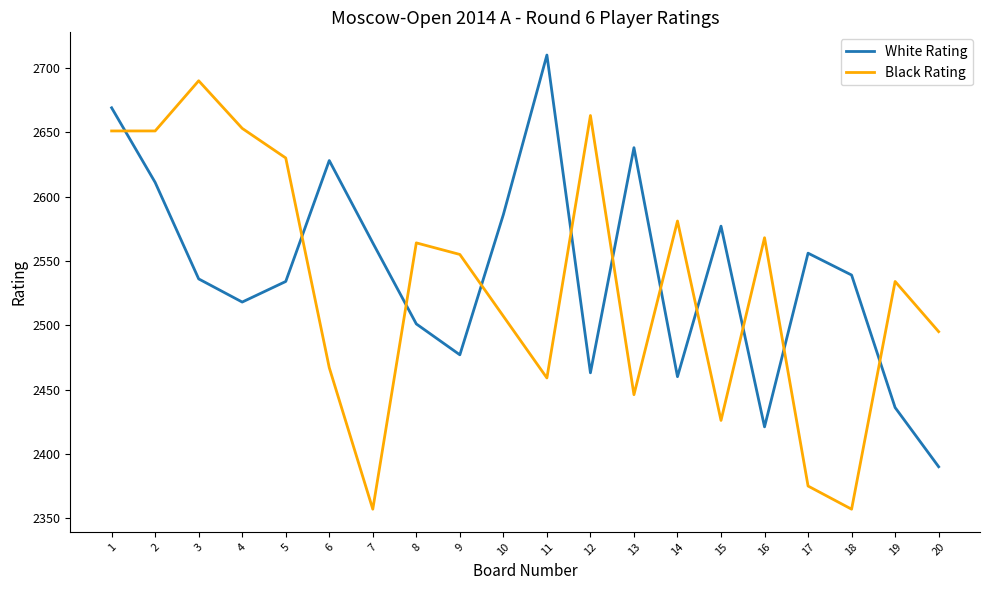

Count the number of categories in the chart.

20